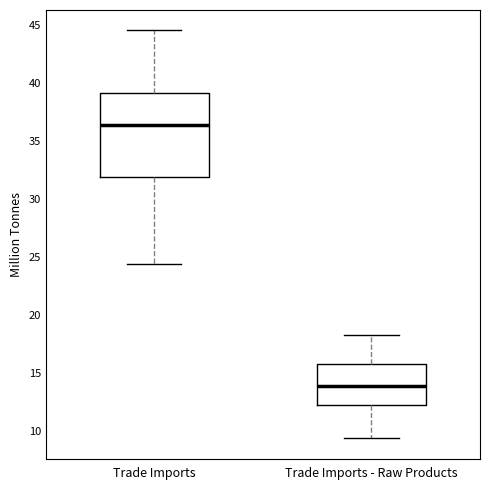

Where does the lower whisker of the box for Trade Imports end on the y-axis? The values are not printed on the chart, so give them approximately, as read against the axis.

24.5